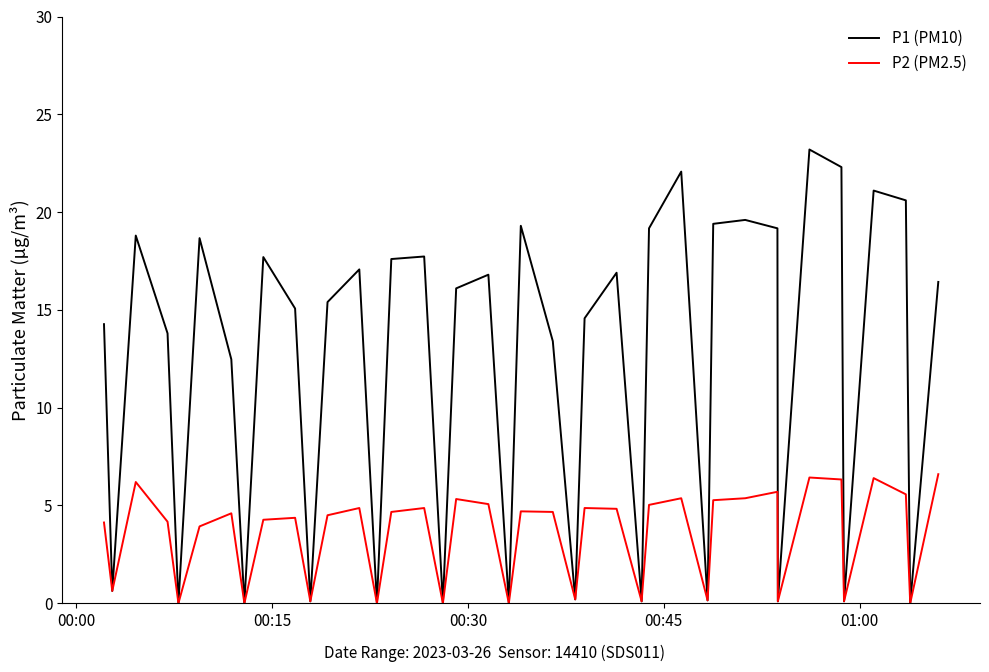

Which series has the largest total across all categories?

P1 (PM10)